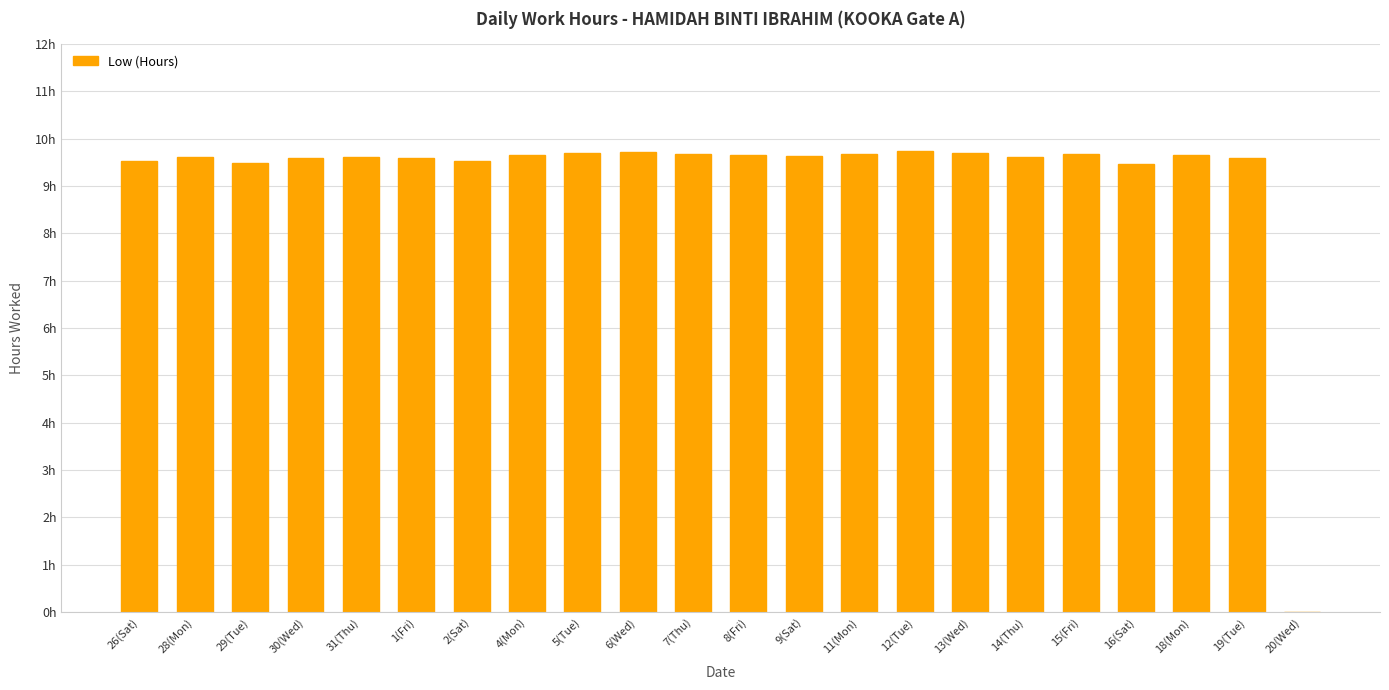

What is the greatest value displayed?

9.7